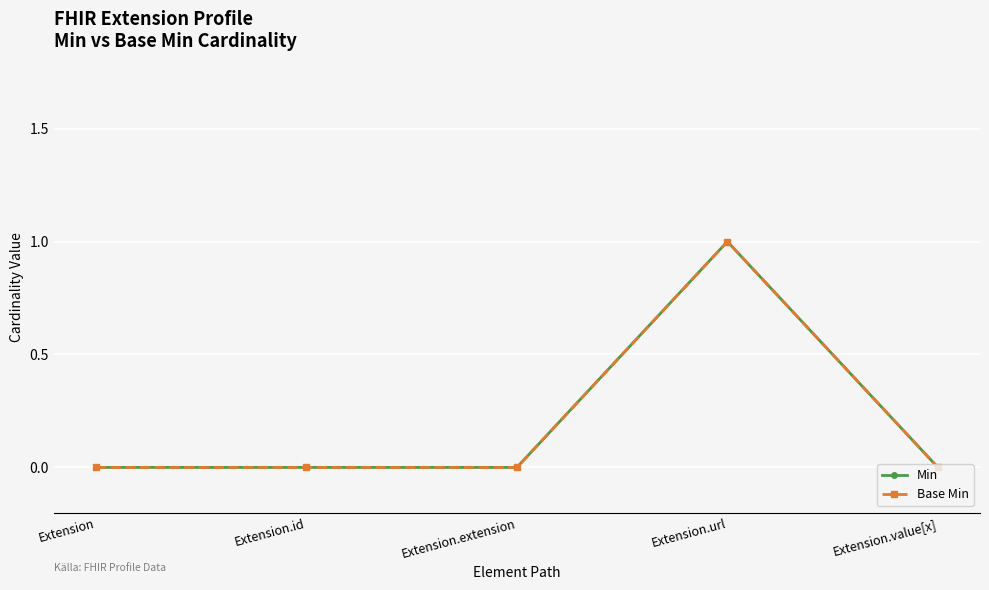

What is the sum of the Base Min values at Extension.url and Extension.extension?

1